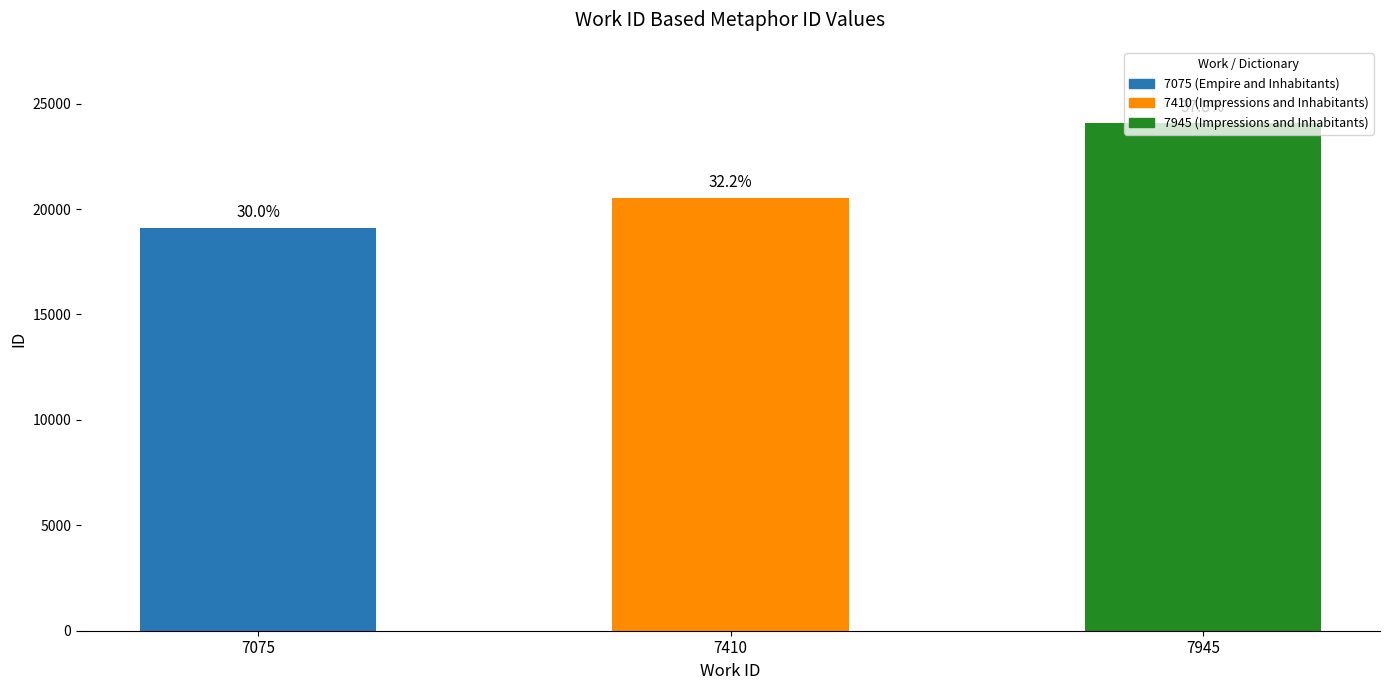

What is the difference between the maximum and minimum values?

4971